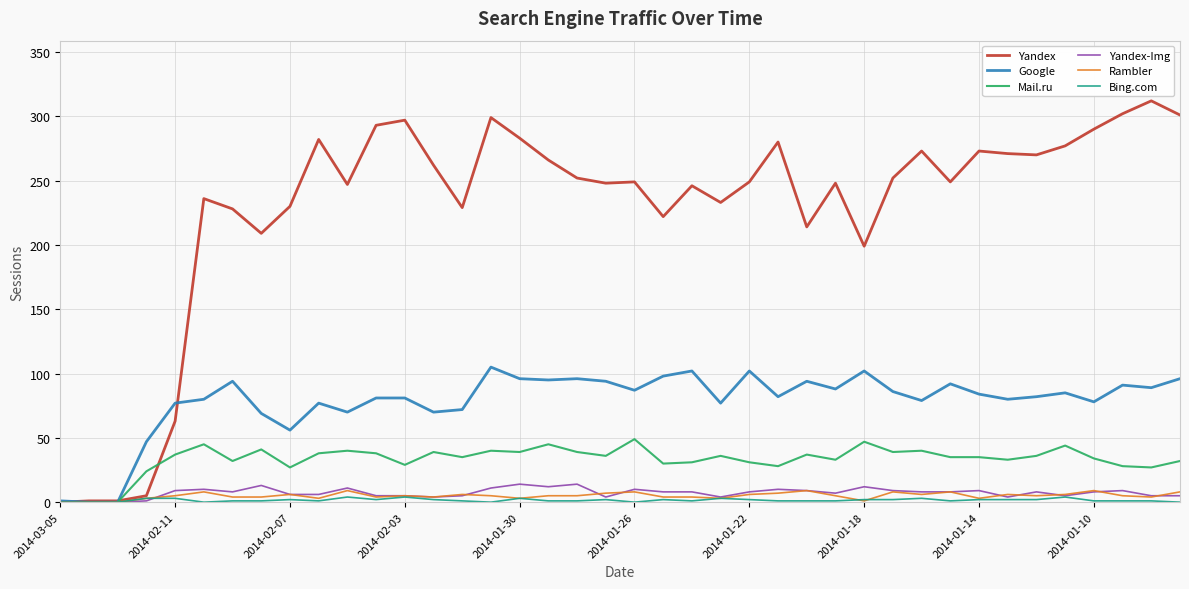

What are all the series names shown in the legend?

Yandex, Google, Mail.ru, Yandex-Img, Rambler, Bing.com